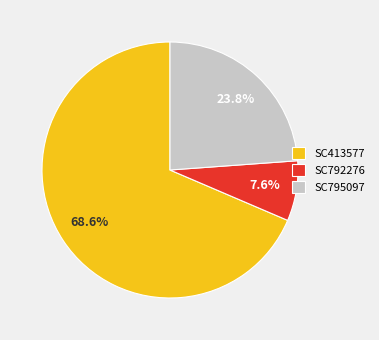

Is SC792276 the majority of the pie?

No